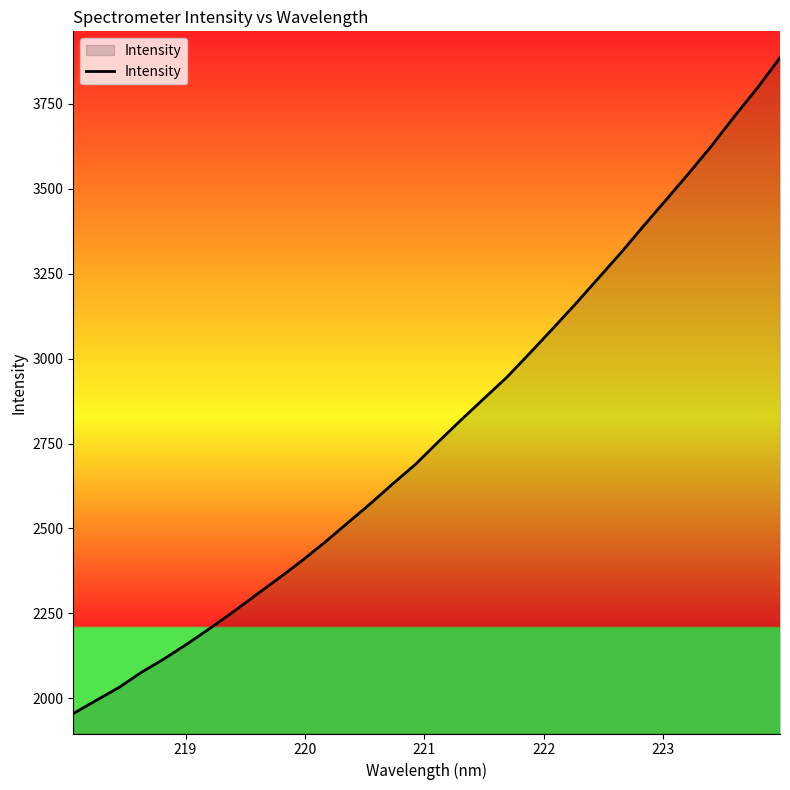

What is the difference between the maximum and minimum values?

1931.1